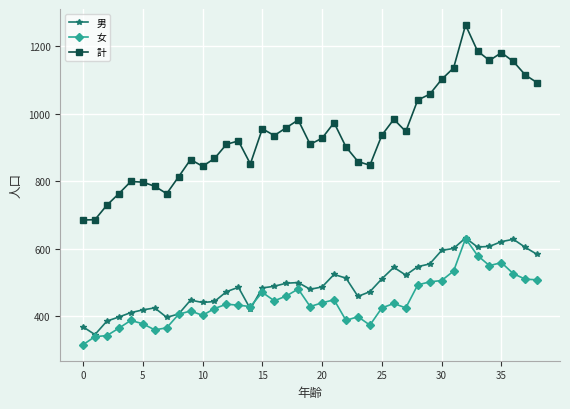

What is the sum of all 男 values?

19335